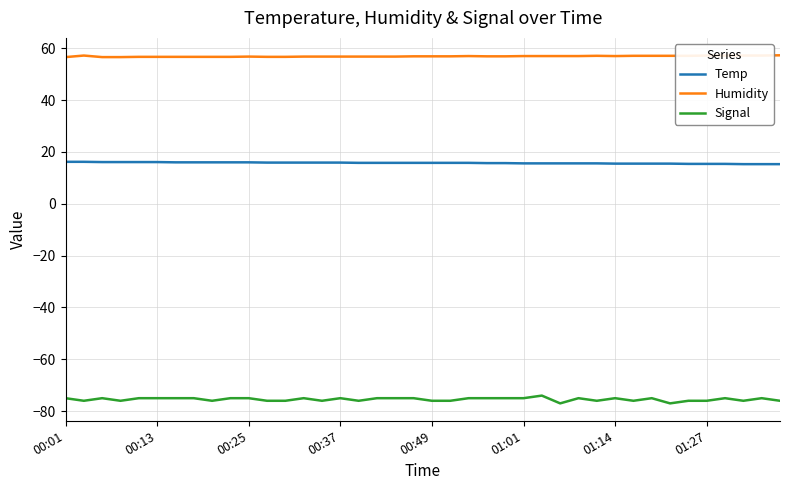

What is the greatest value displayed?

57.3